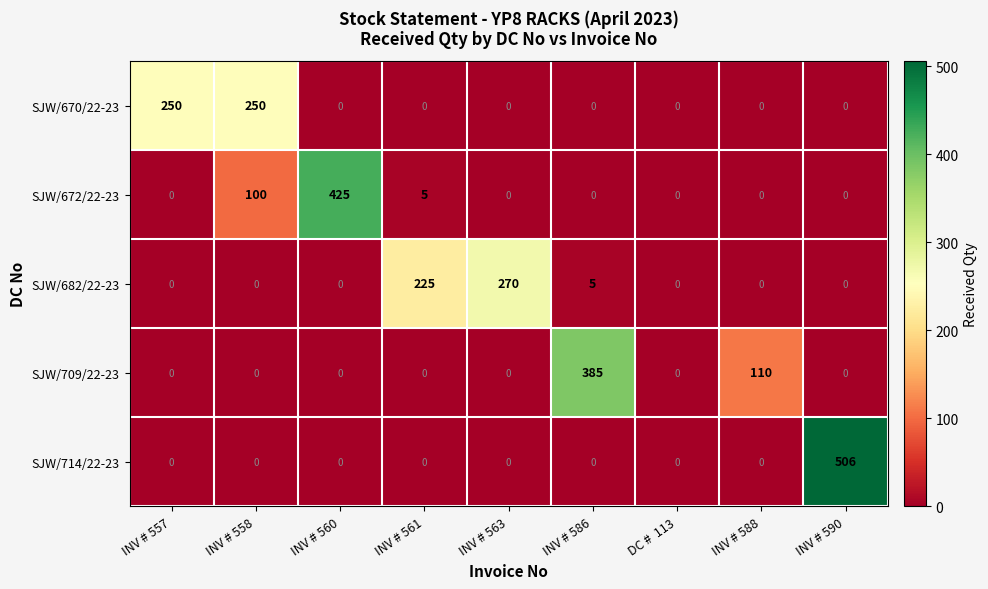

What is the difference between the second highest and minimum values in the SJW/672/22-23 series?

100